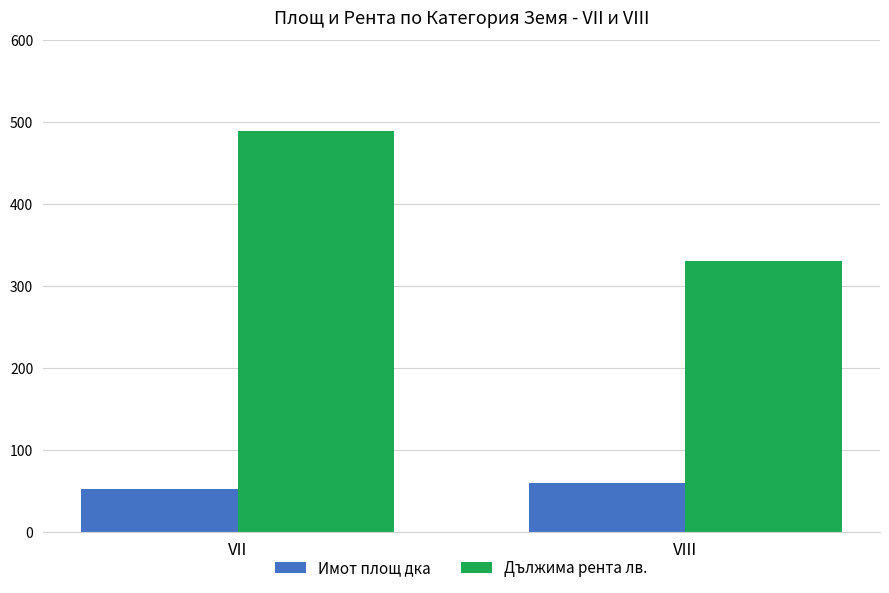

List the series in order of their peak value, highest first.

Дължима рента лв., Имот площ дка